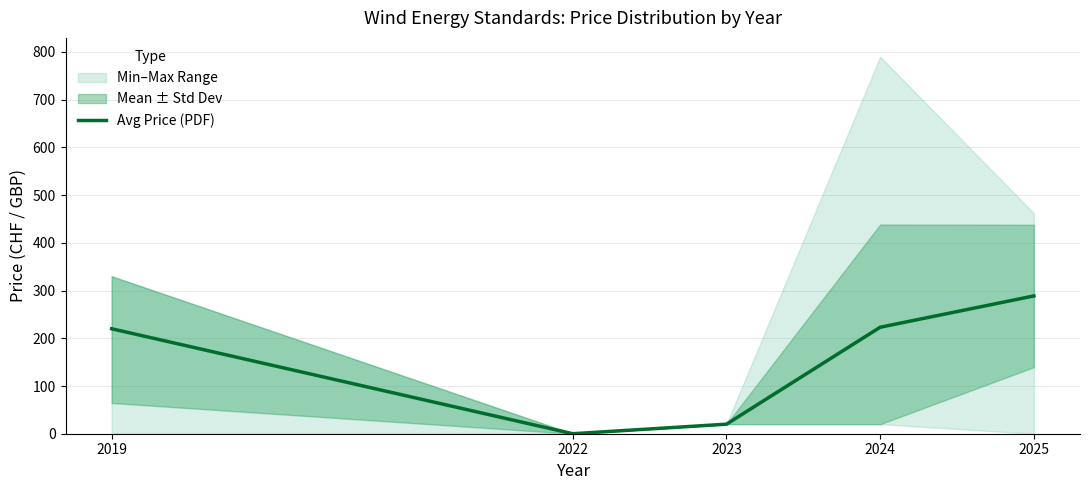

What is the difference between the values at 2023 and 2022?

20.0